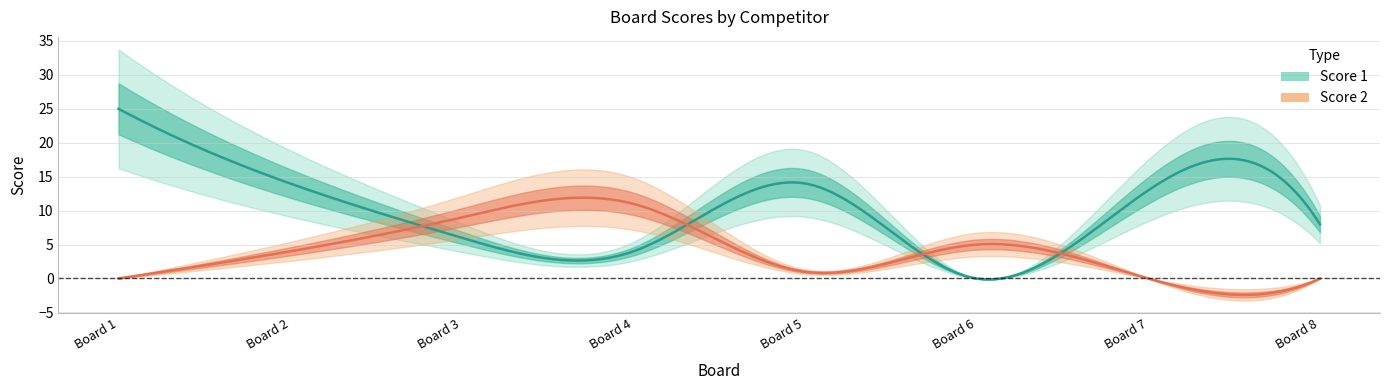

At how many categories does at least one series exceed 13?

3